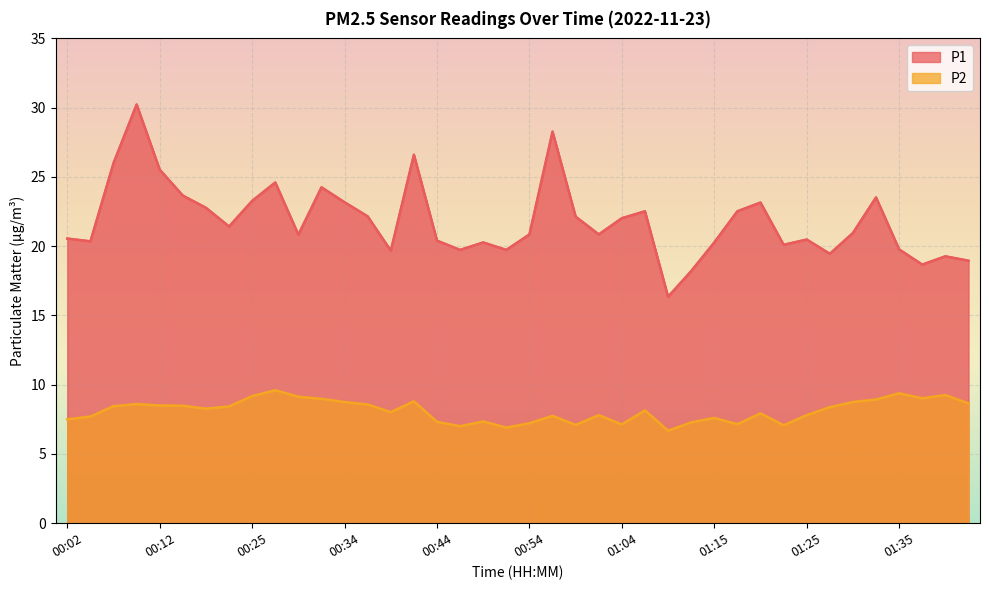

True or false: P1 and P2 cross at least once.

False